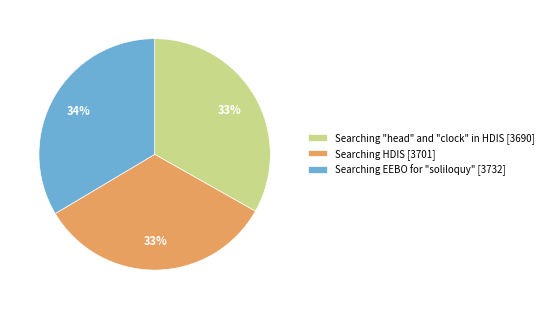

What is the ratio of the value at Searching "head" and "clock" in HDIS [3690] to the value at Searching HDIS [3701]?

1.0